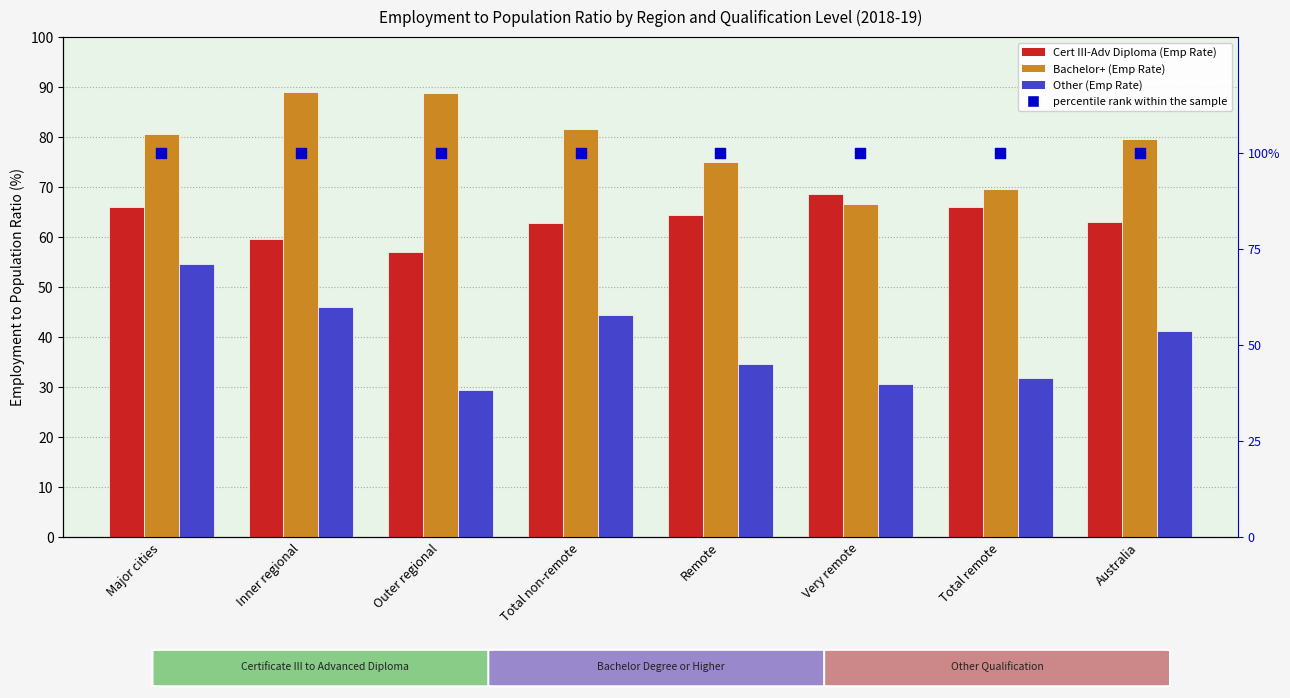

Which series reaches the minimum Y coordinate?

Other (Emp Rate)